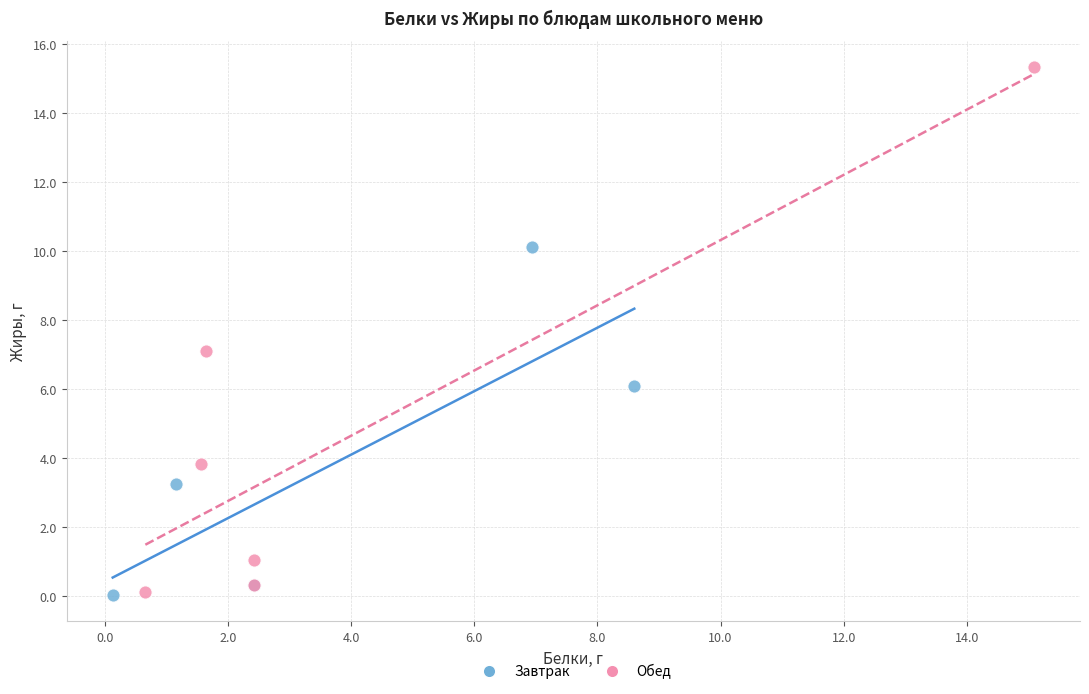

What are all the series names shown in the legend?

Завтрак, Обед